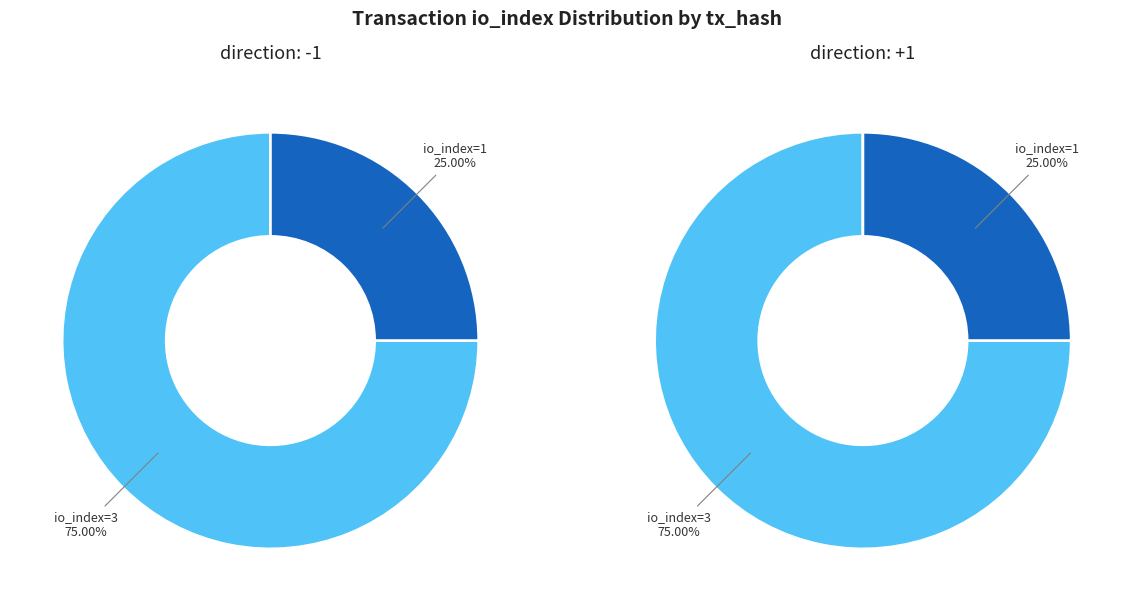

How many segments does this pie chart have?

2